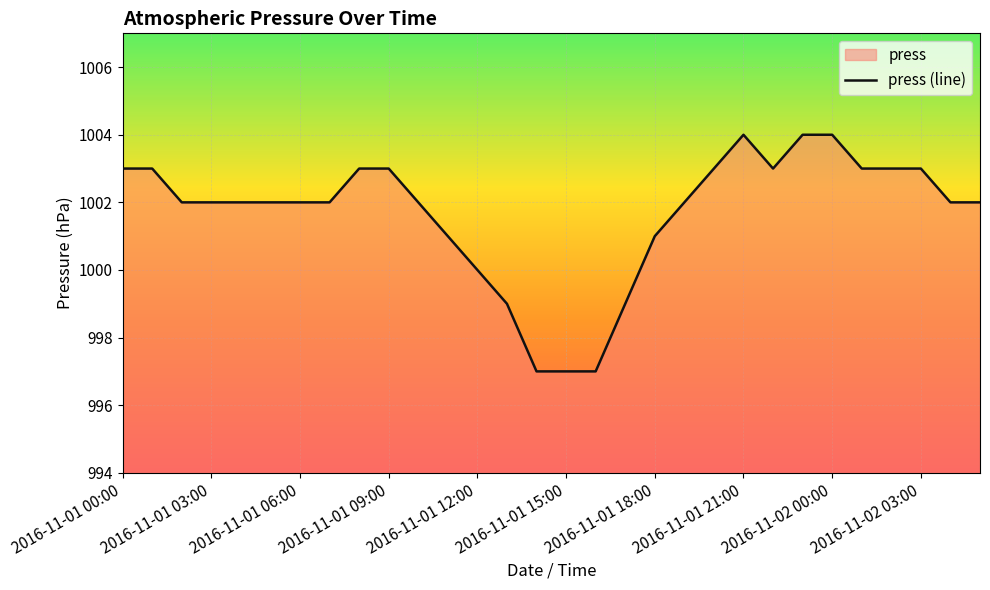

What value does the data have at 10?

1002